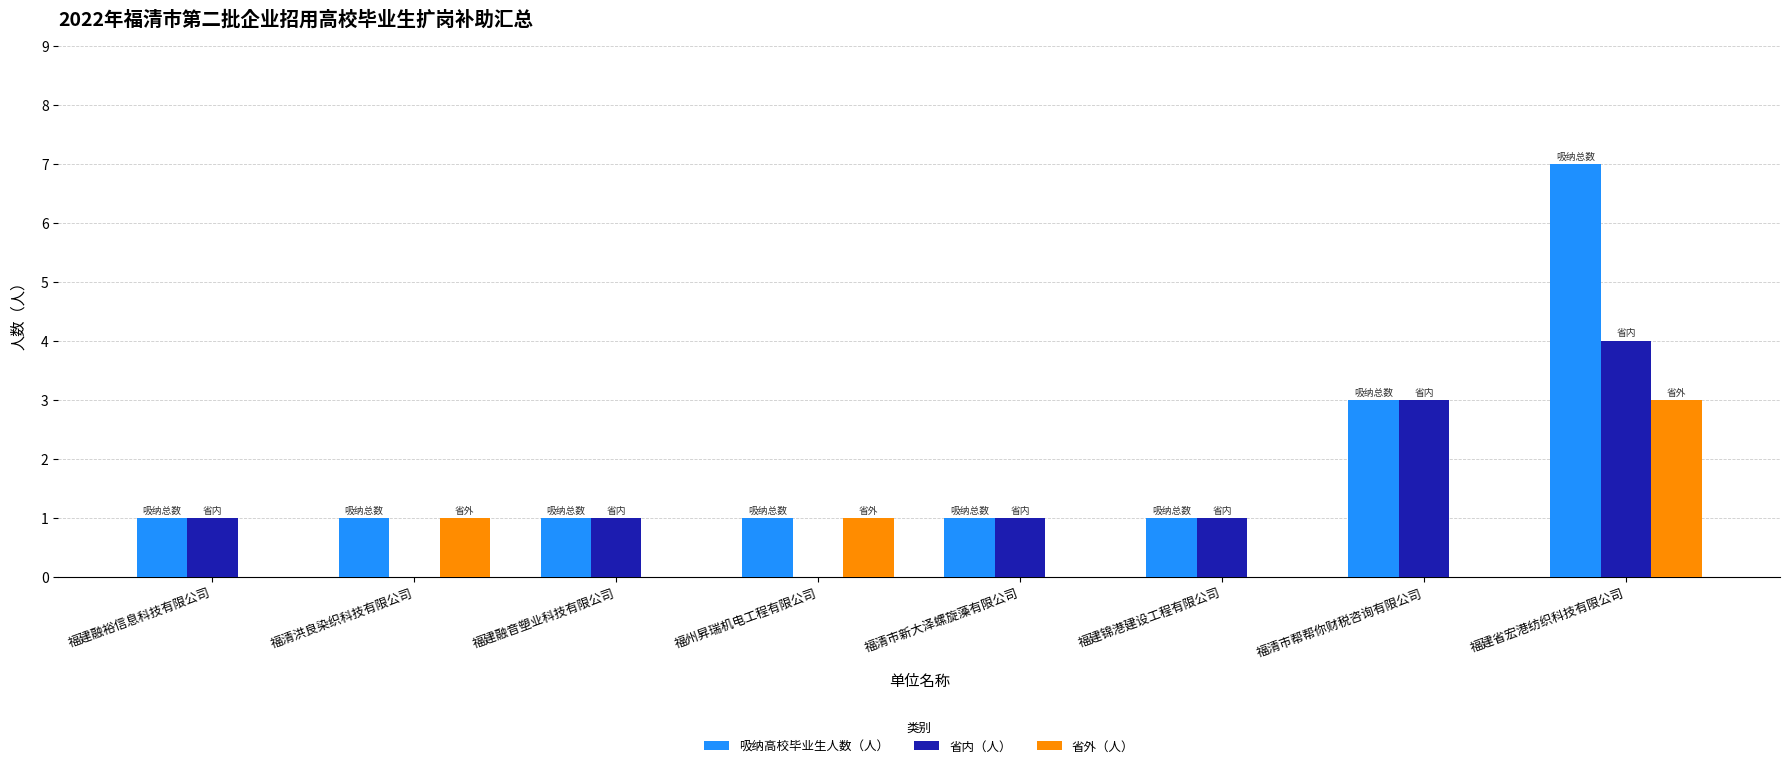

The 省内（人） series shows 1 at 福建省宏港纺织科技有限公司. True or false?

False